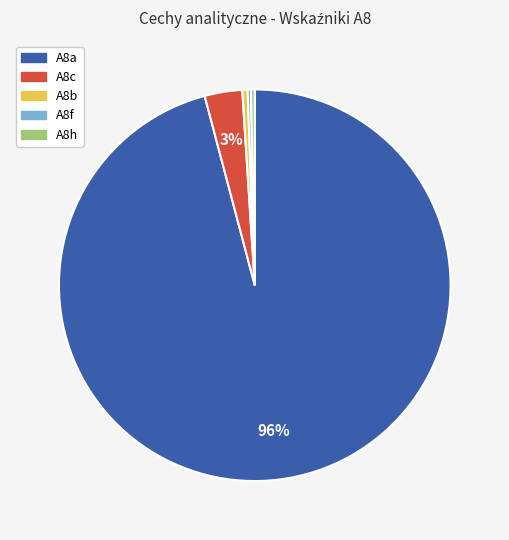

How many segments does this pie chart have?

5